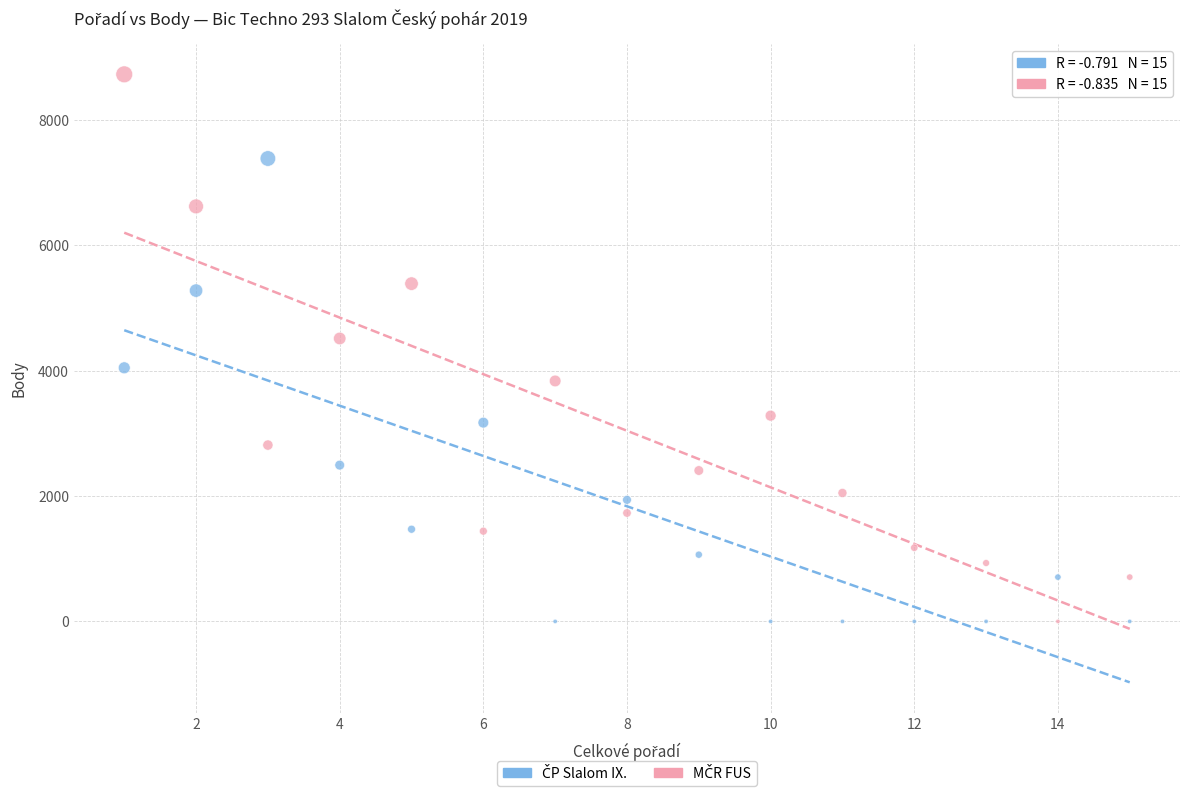

Across all data points, what is the range of X values (max minus min)?

14